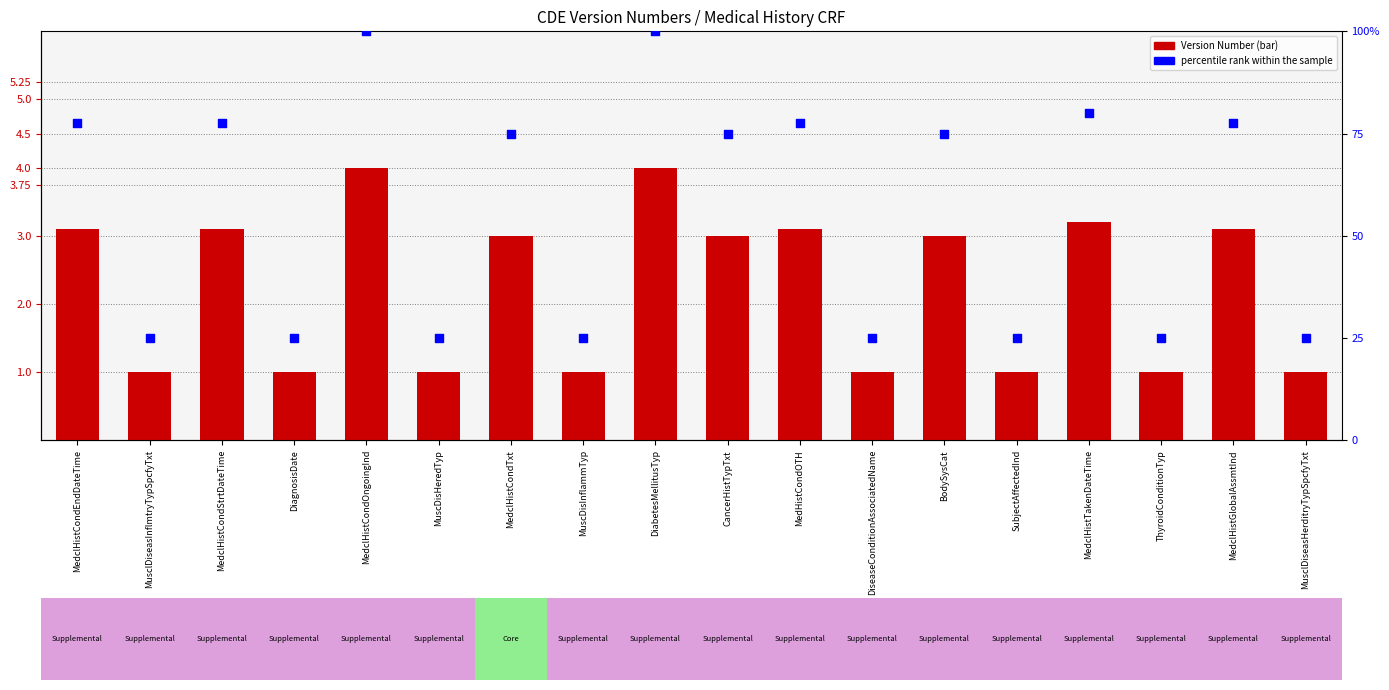

At how many categories does at least one series exceed 37?

10